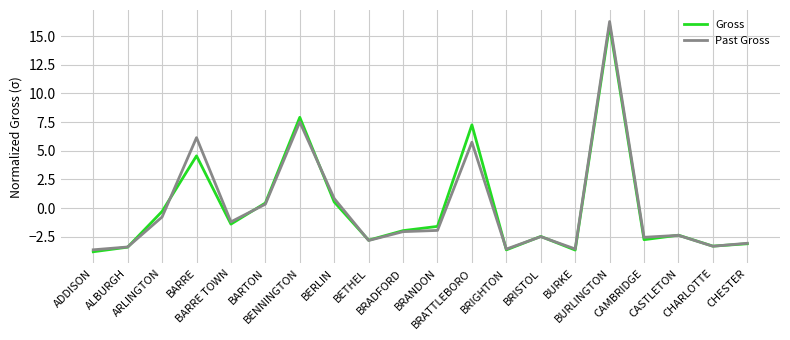

What is the spread (max minus min) of values at BARRE?

1.6